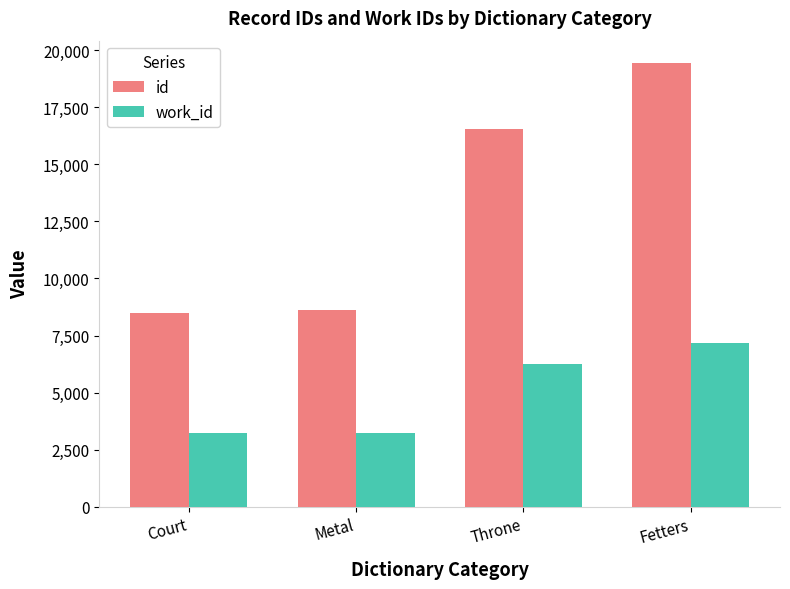

True or false: id has a value of 8632 at Metal.

True